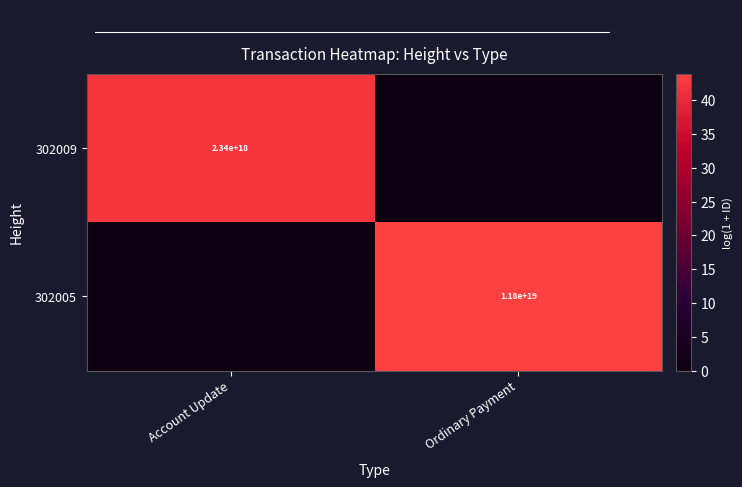

True or false: 302005 has a value of 15515724715574362112 at Ordinary Payment.

False